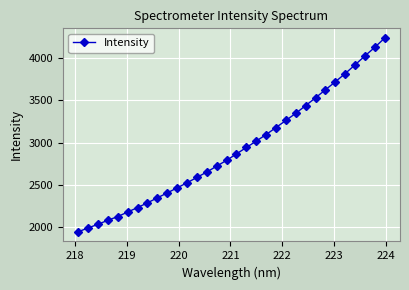

What is the difference between the maximum and minimum values?

2280.7